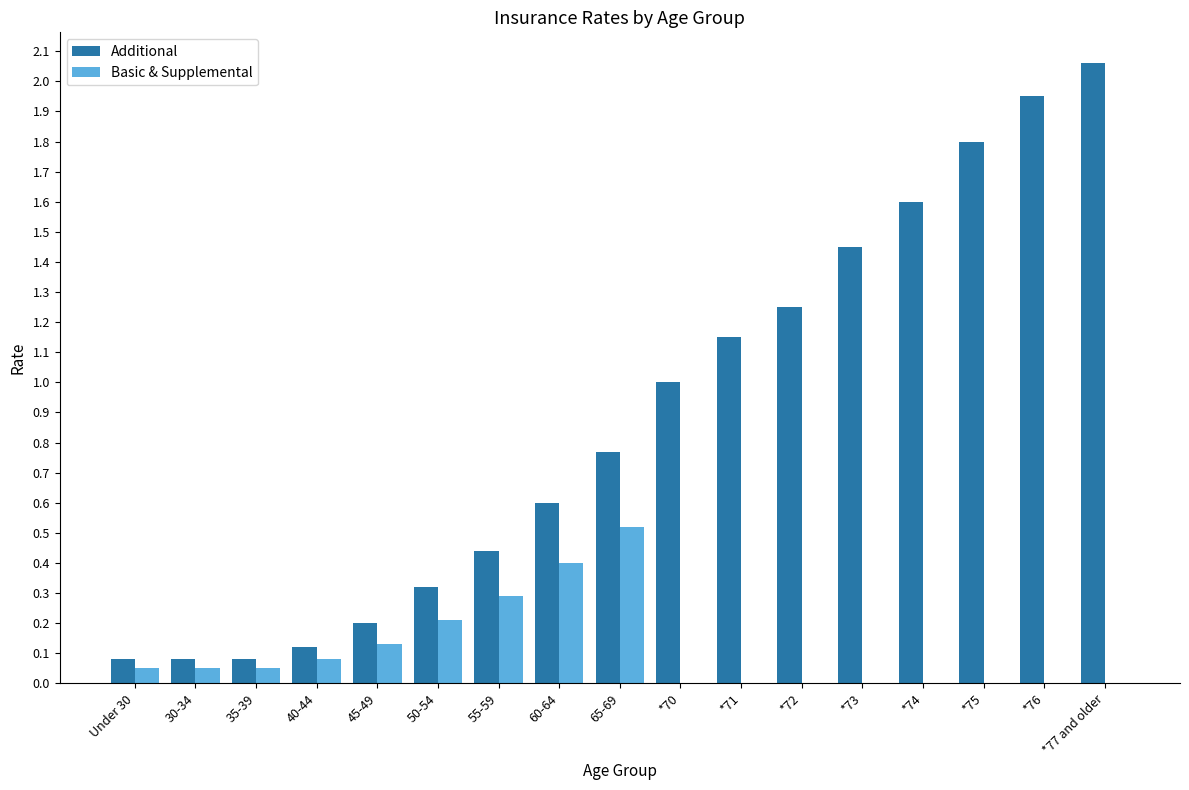

Is the value of Basic & Supplemental at 30-34 greater than the value of Additional at *74?

No